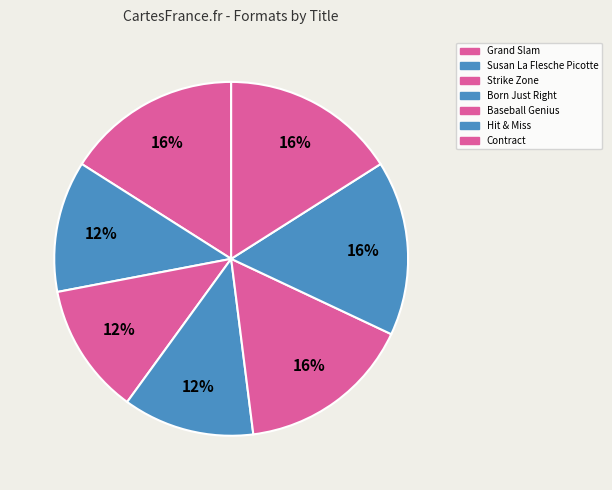

What is the total percentage of Contract and Hit & Miss?

32.0%